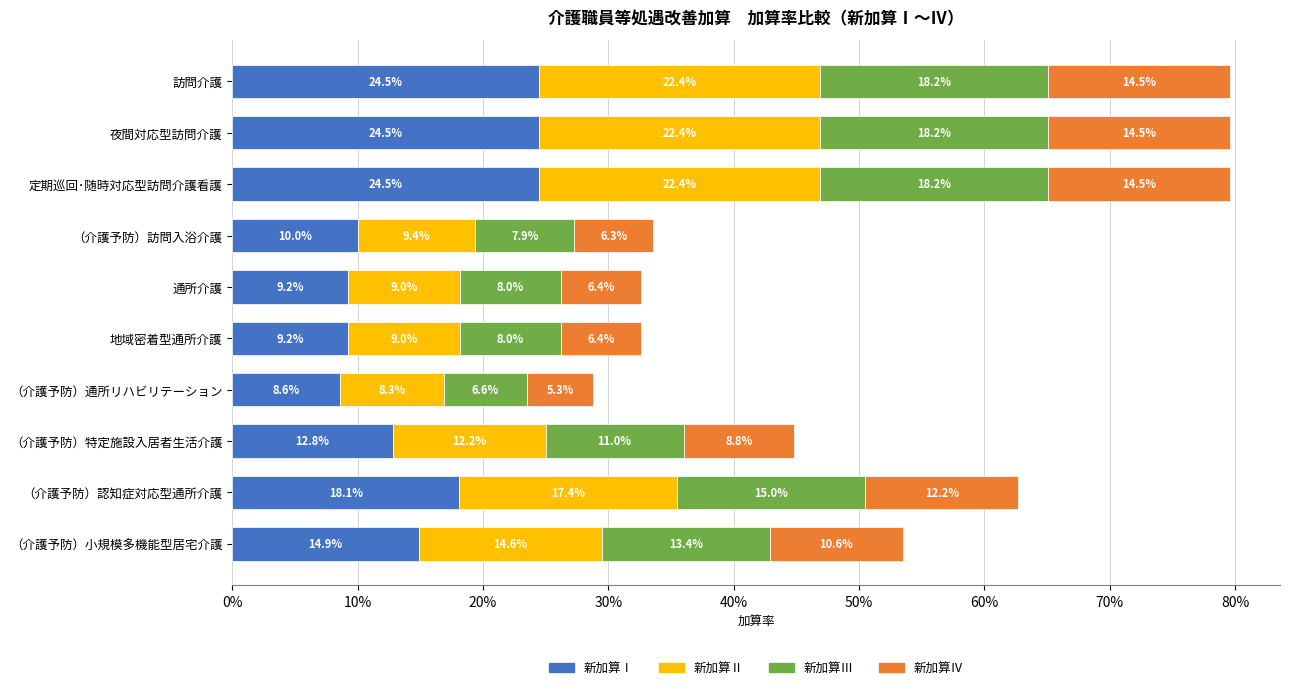

The value of 新加算Ⅰ at （介護予防）特定施設入居者生活介護 is 20.9. True or false?

False